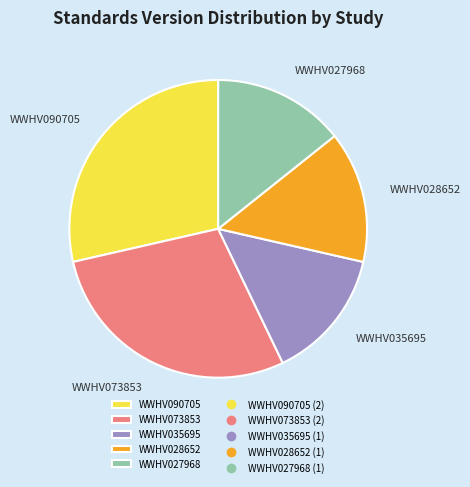

The WWHV090705 slice represents 18% of the pie. True or false?

False